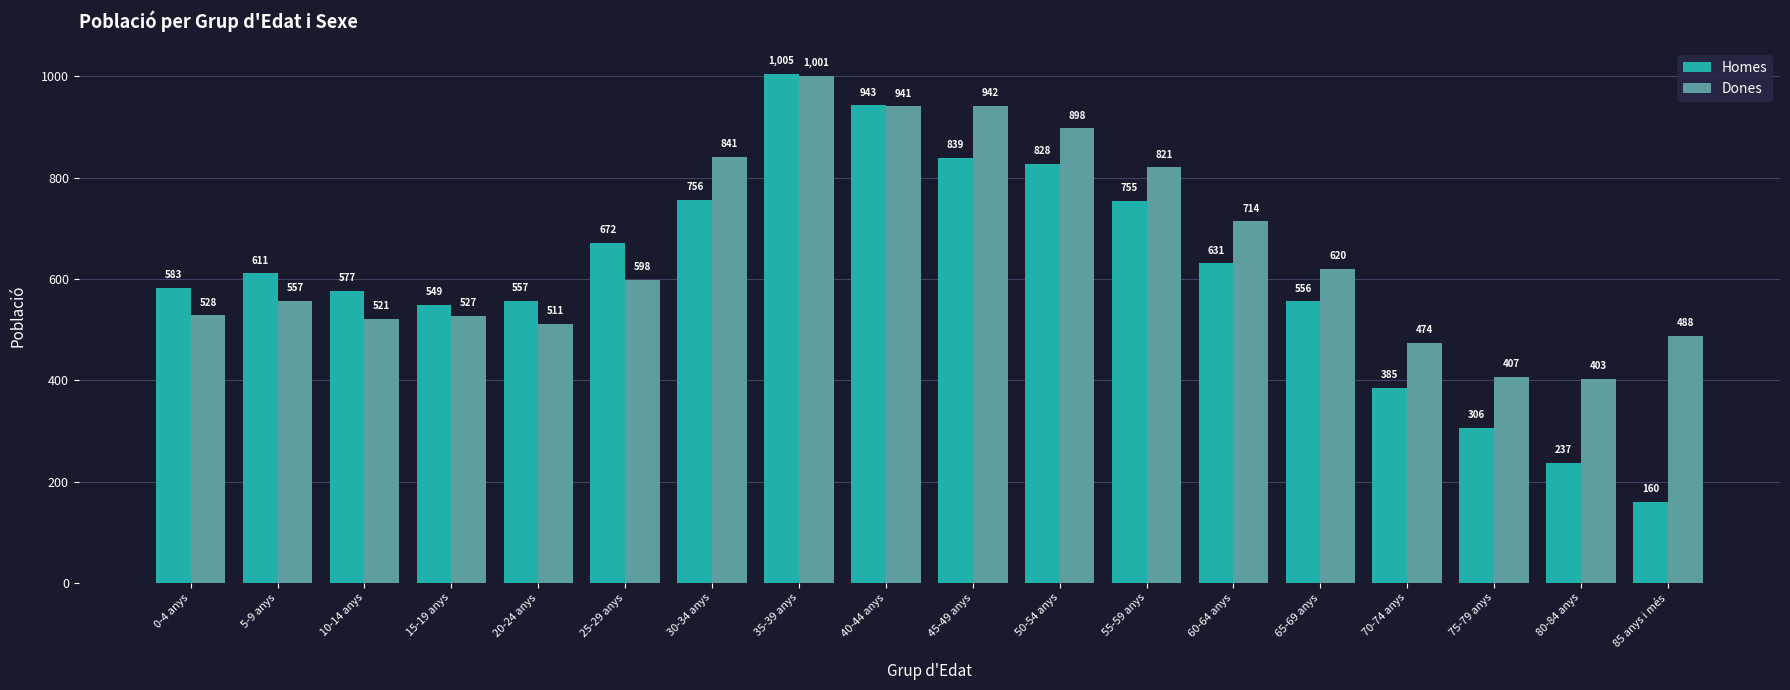

What are all the series names shown in the legend?

Homes, Dones